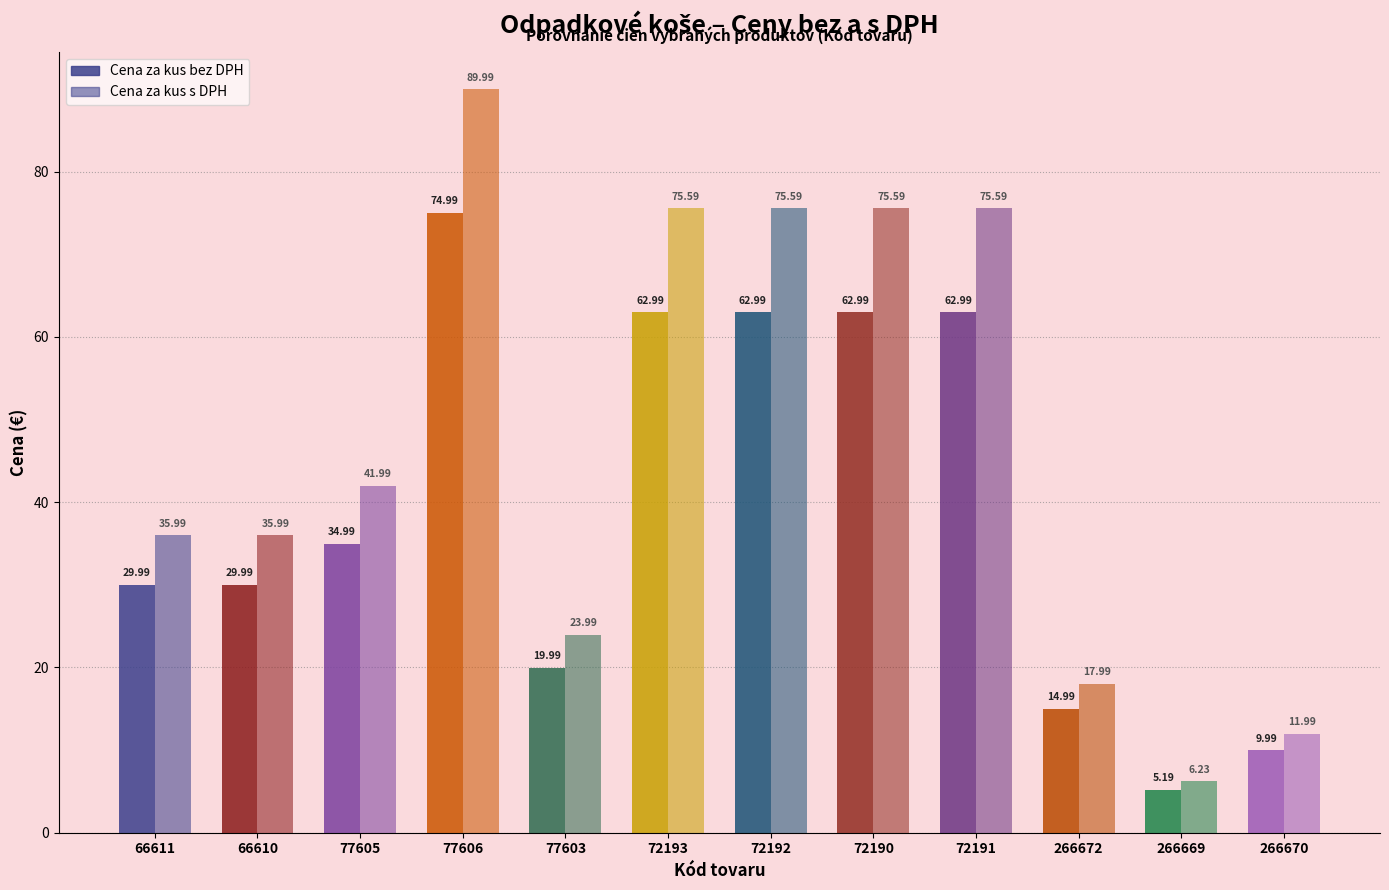

What is the sum of all Cena za kus bez DPH values?

472.1